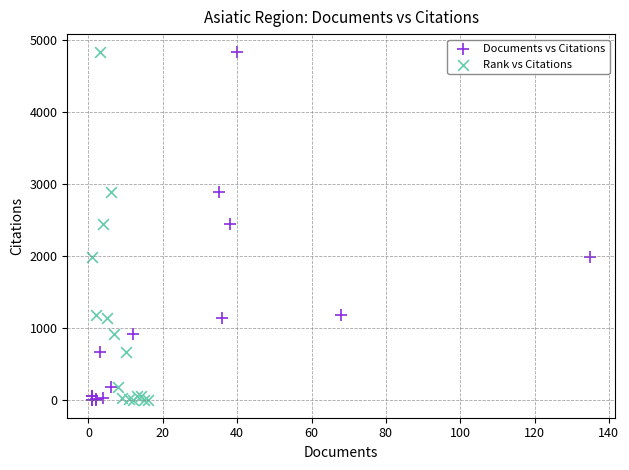

What are all the series names shown in the legend?

Documents vs Citations, Rank vs Citations